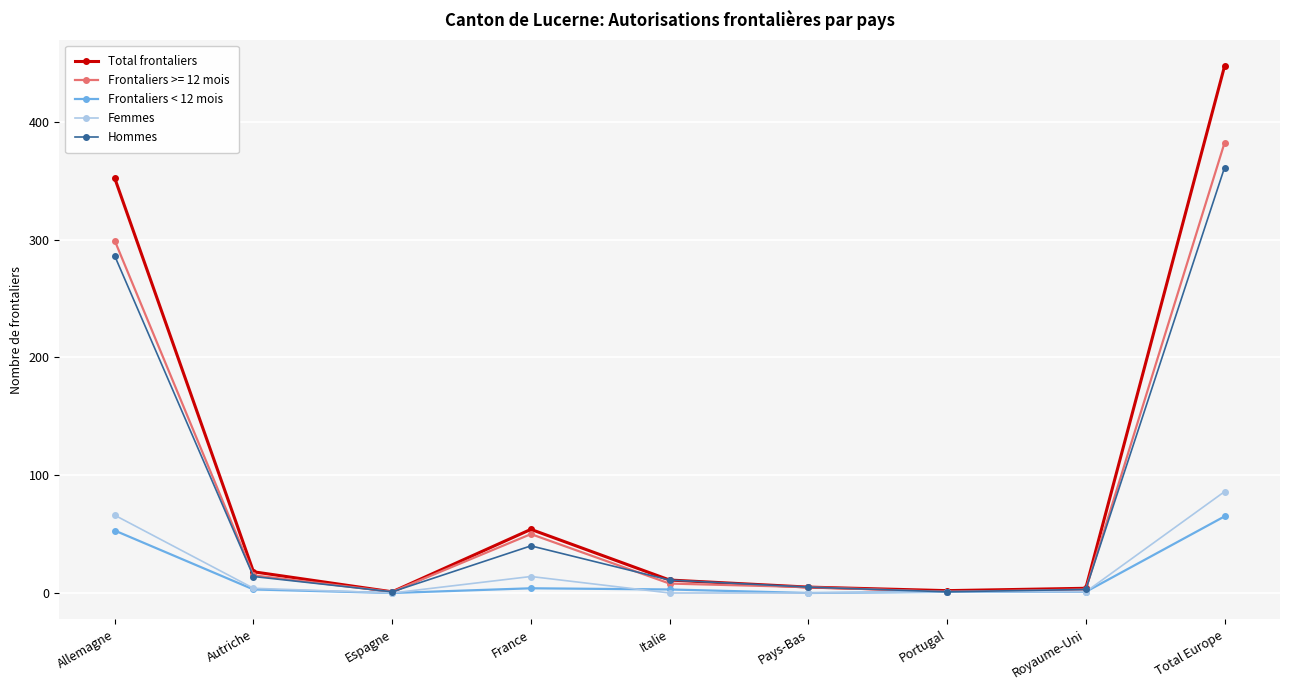

Between Royaume-Uni and Total Europe, which series saw the biggest shift?

Total frontaliers